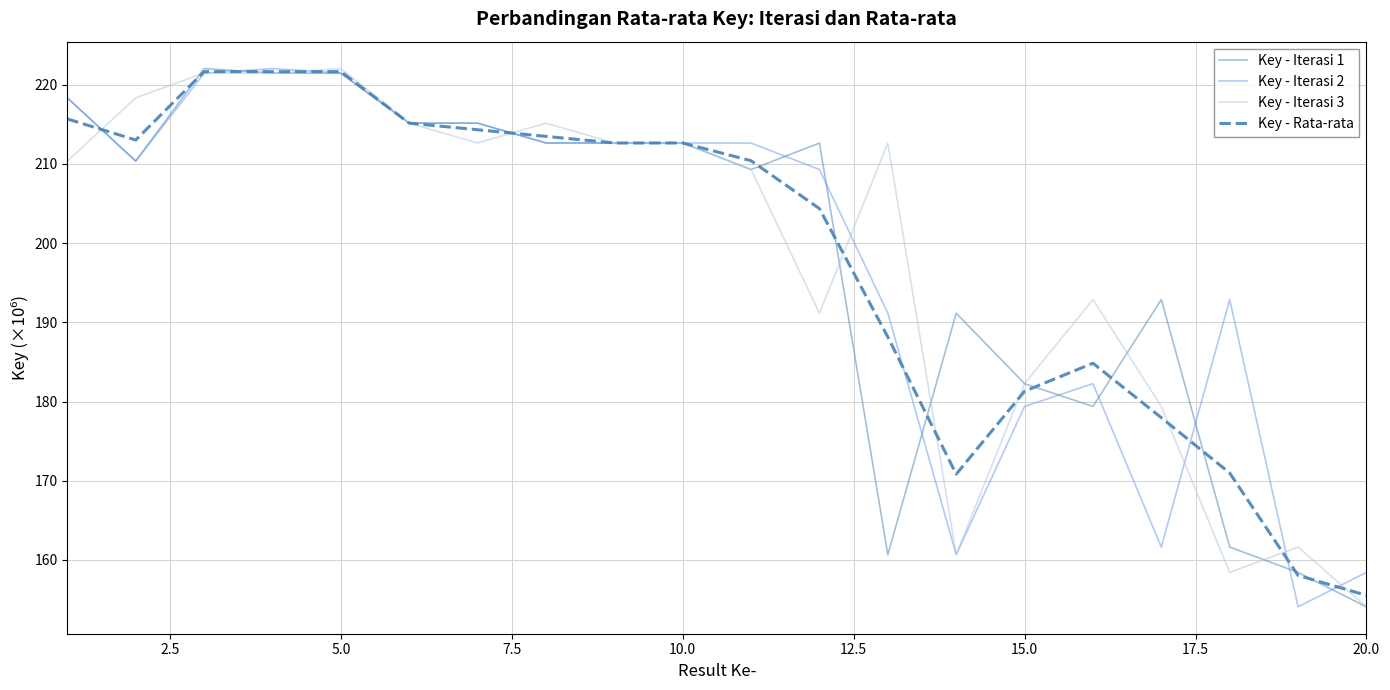

What is the minimum value shown in the chart?

154.1